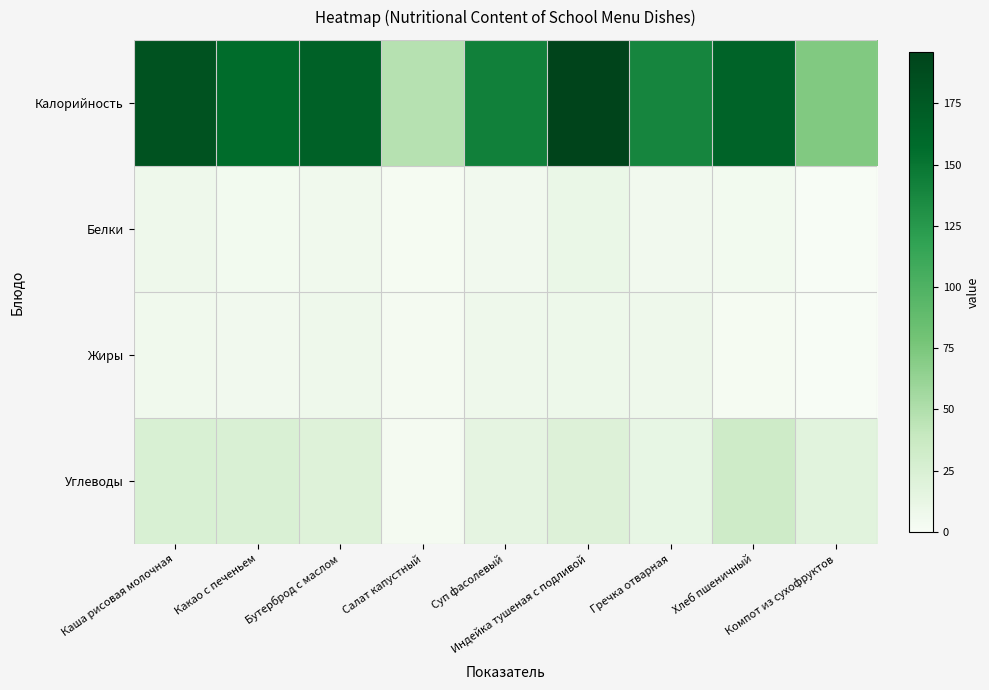

Reading left to right, transcribe all the data shown in this chart.

Калорийность: Каша рисовая молочная=182	Какао с печеньем=157	Бутерброд с маслом=167	Салат капустный=47	Суп фасолевый=143	Индейка тушеная с подливой=196	Гречка отварная=139	Хлеб пшеничный=166	Компот из сухофруктов=72
Белки: Каша рисовая молочная=7	Какао с печеньем=4	Бутерброд с маслом=6	Салат капустный=2	Суп фасолевый=5	Индейка тушеная с подливой=10	Гречка отварная=5	Хлеб пшеничный=4	Компот из сухофруктов=0
Жиры: Каша рисовая молочная=6	Какао с печеньем=5	Бутерброд с маслом=7	Салат капустный=3	Суп фасолевый=7	Индейка тушеная с подливой=8	Гречка отварная=7	Хлеб пшеничный=2	Компот из сухофруктов=0
Углеводы: Каша рисовая молочная=25	Какао с печеньем=24	Бутерброд с маслом=20	Салат капустный=3	Суп фасолевый=15	Индейка тушеная с подливой=21	Гречка отварная=13	Хлеб пшеничный=33	Компот из сухофруктов=18